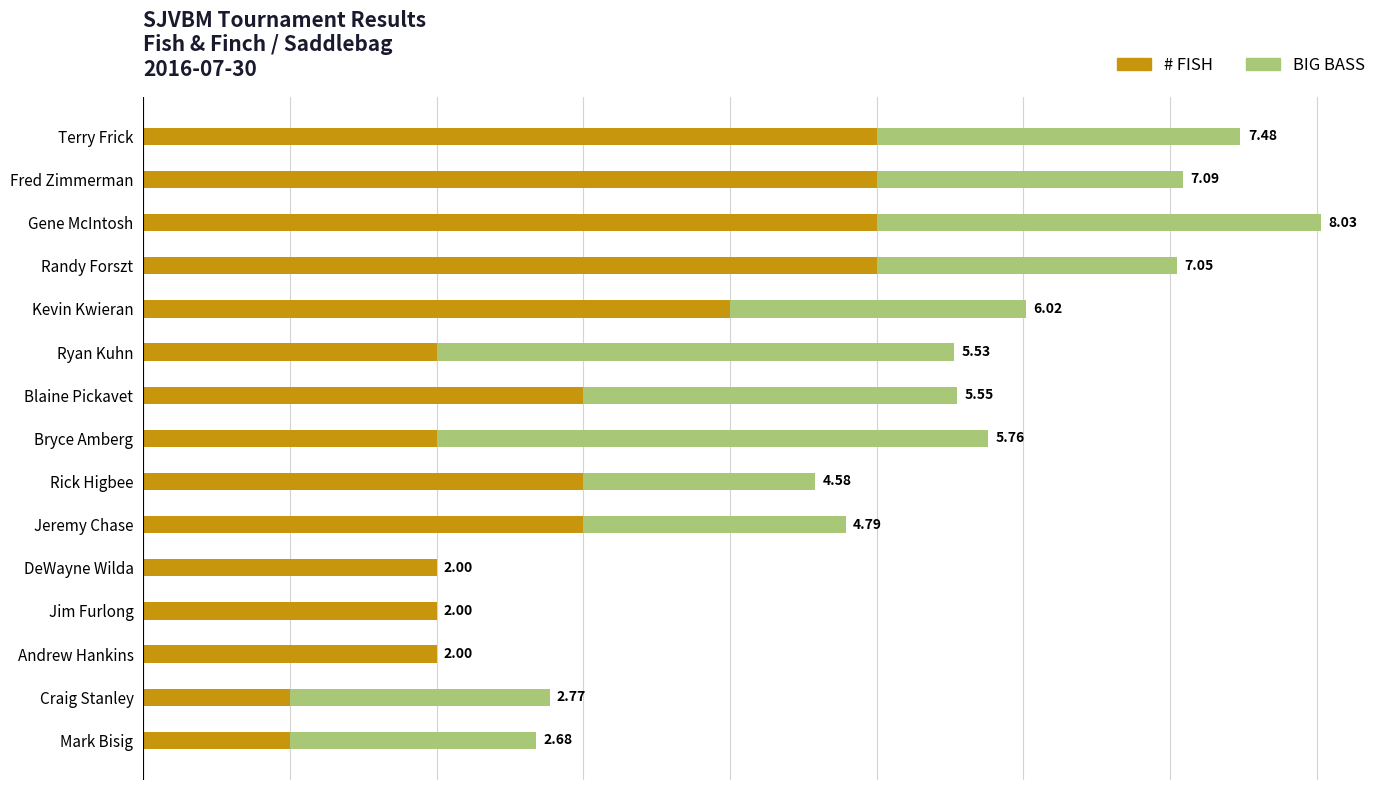

What is the average value of the BIG BASS series?

1.9